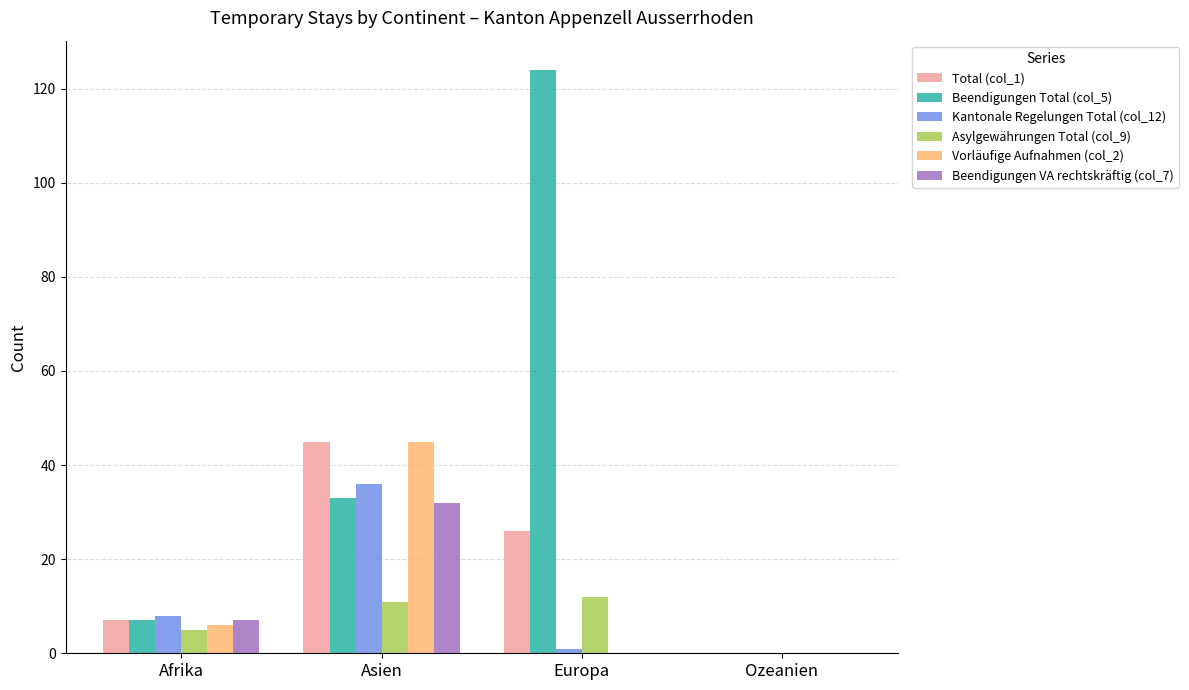

At which category does the chart reach its peak across all series?

Europa